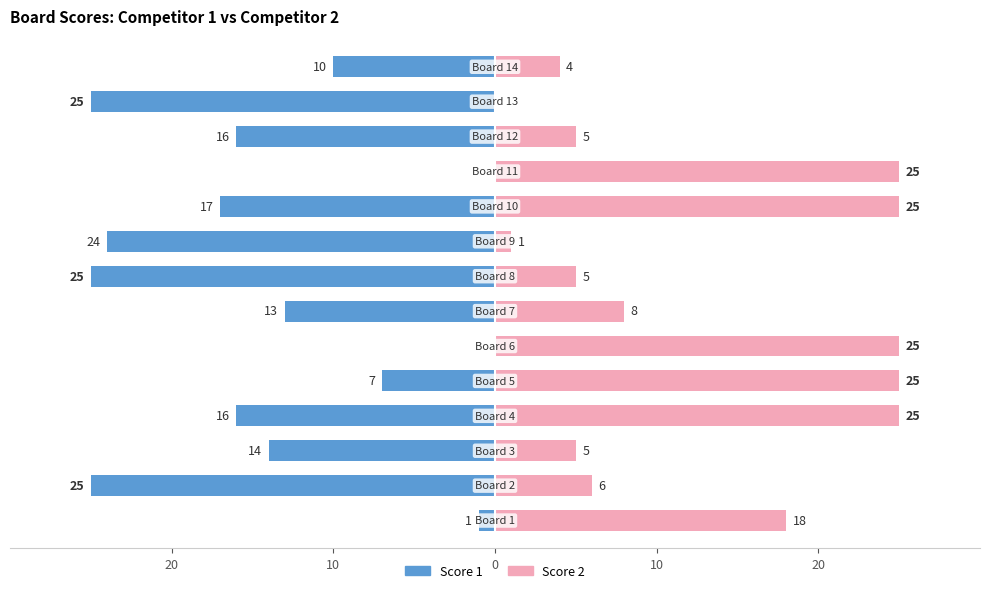

What is the sum of all Score 2 values?

177